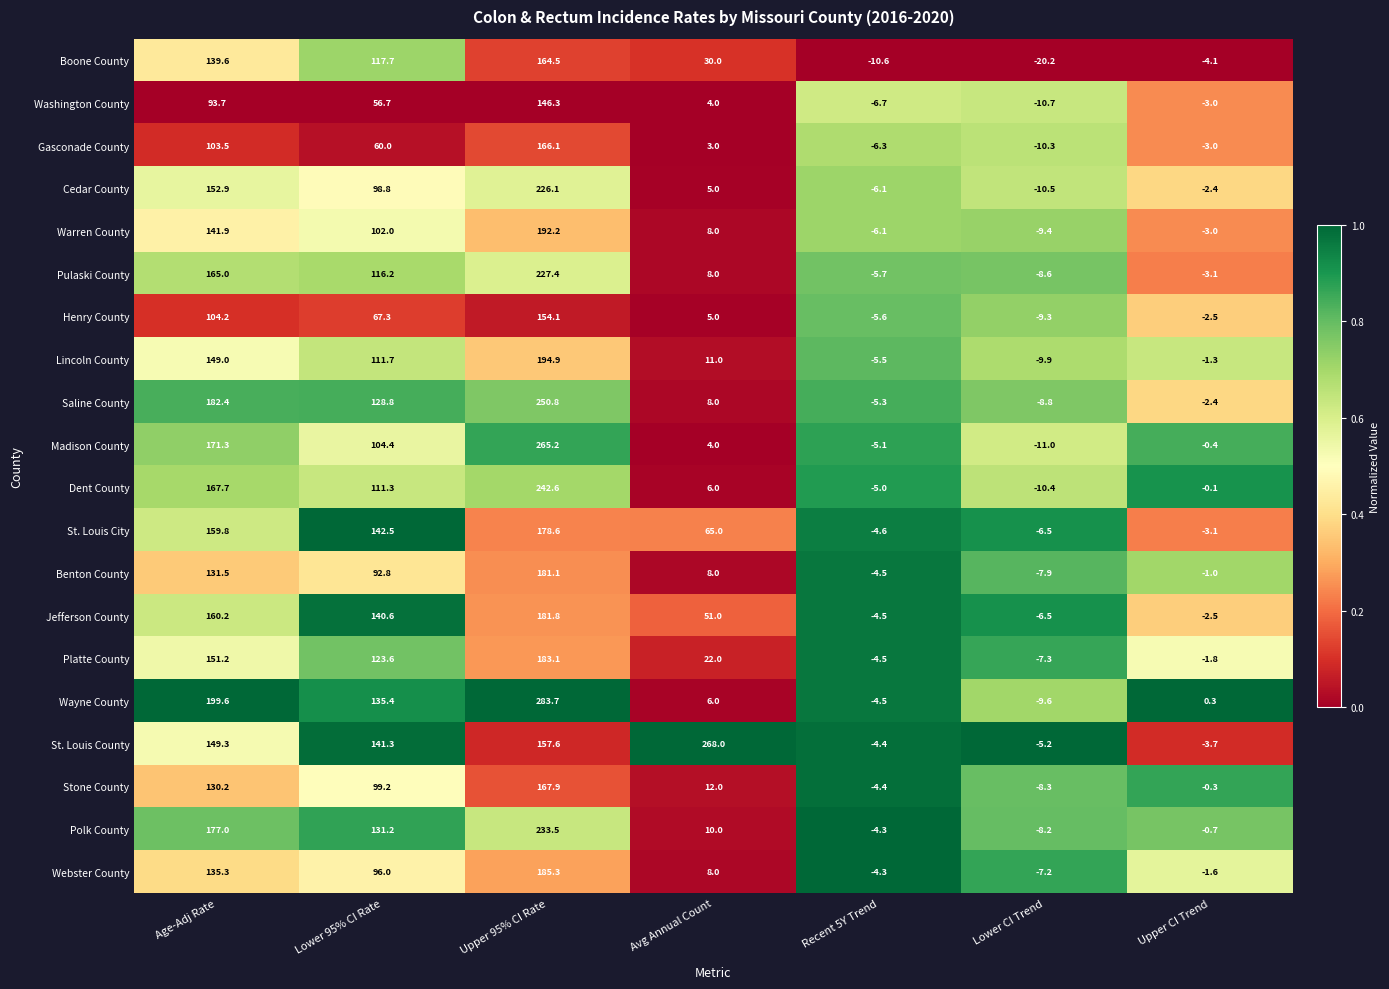

The Gasconade County series shows 166.1 at Upper 95% CI Rate. True or false?

True